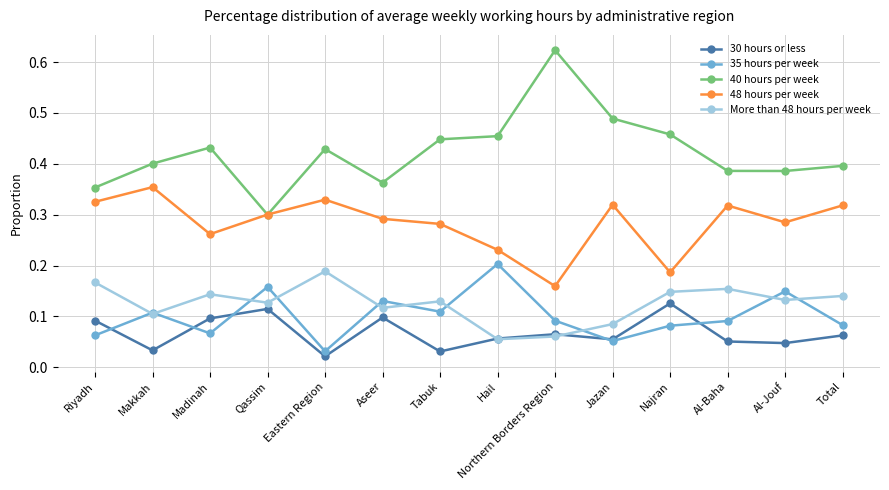

What is the total value across all series at Qassim?

1.0